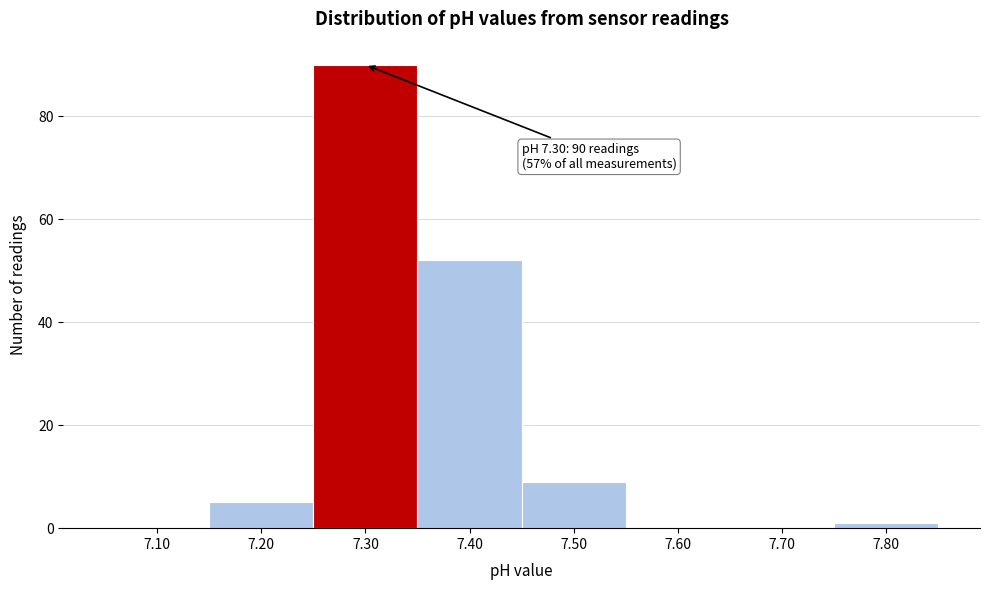

Over which range of the x-axis is the bar tallest?

7.25 to 7.35